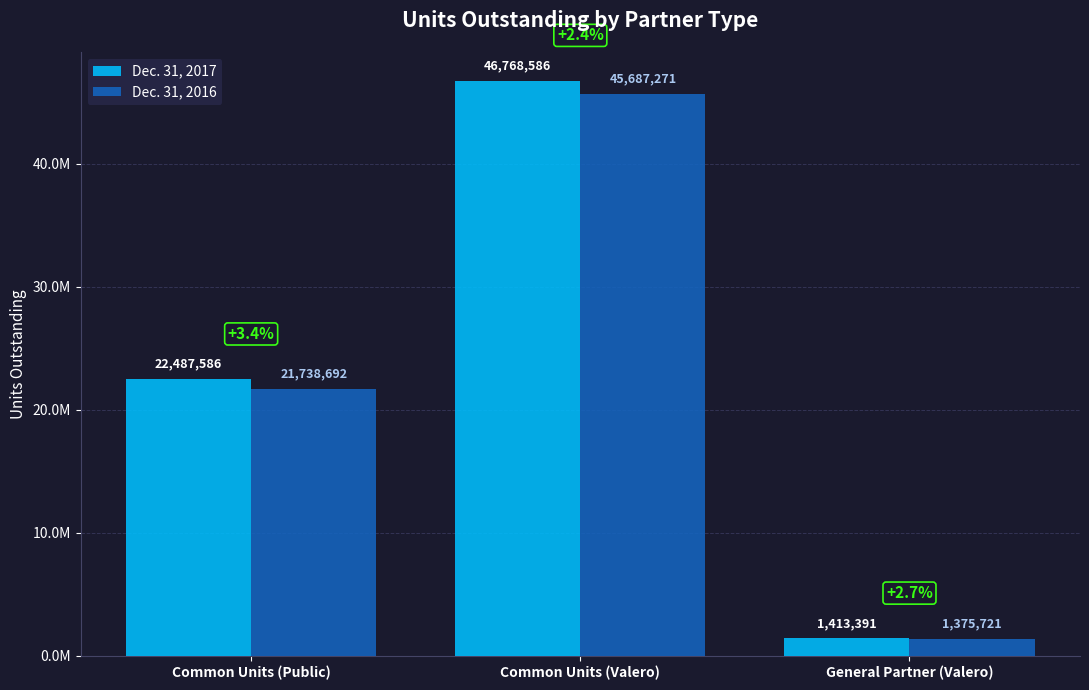

At which label is Dec. 31, 2017 closest to 24090988?

Common Units (Public)